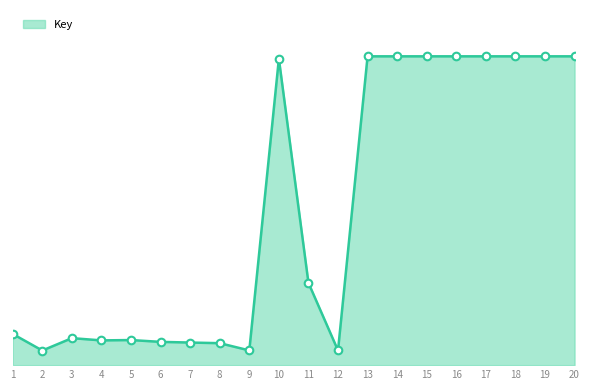

What is the change in value from 2 to 8?

+50420215